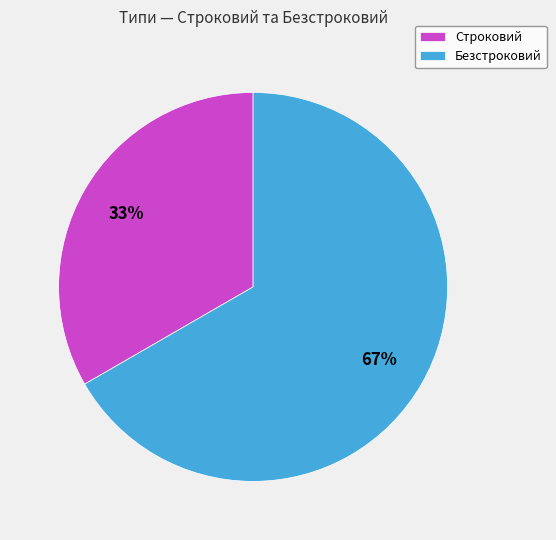

Do Безстроковий and Строковий together represent more than half of the pie?

Yes